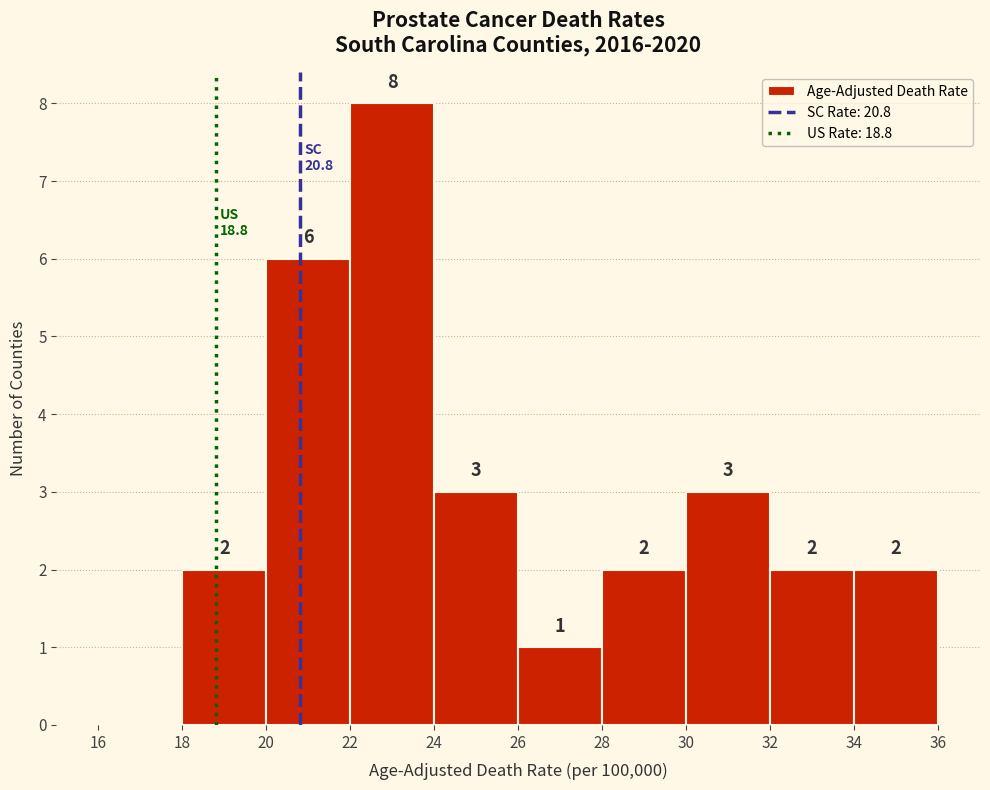

Which range on the x-axis has the tallest bar?

22 to 24